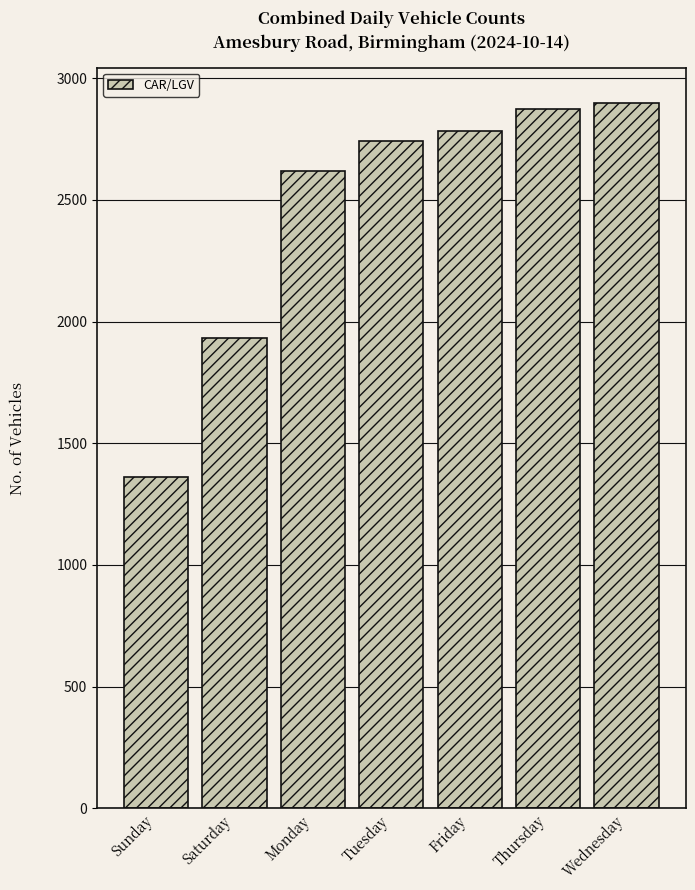

What value does the data have at Saturday, to the nearest 10?

1930